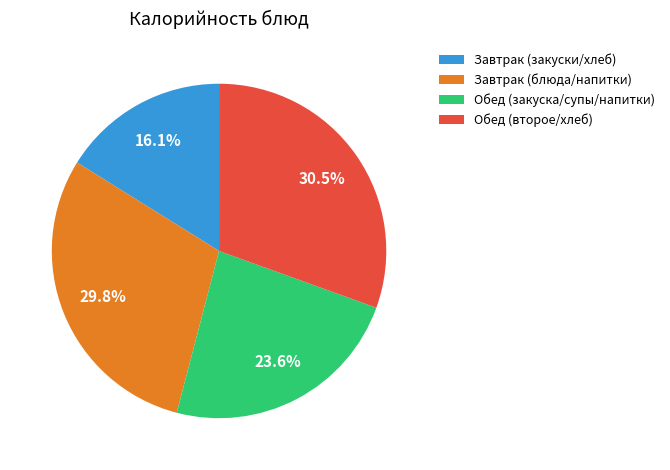

Combined, do Завтрак (блюда/напитки) and Обед (второе/хлеб) account for over 50%?

Yes